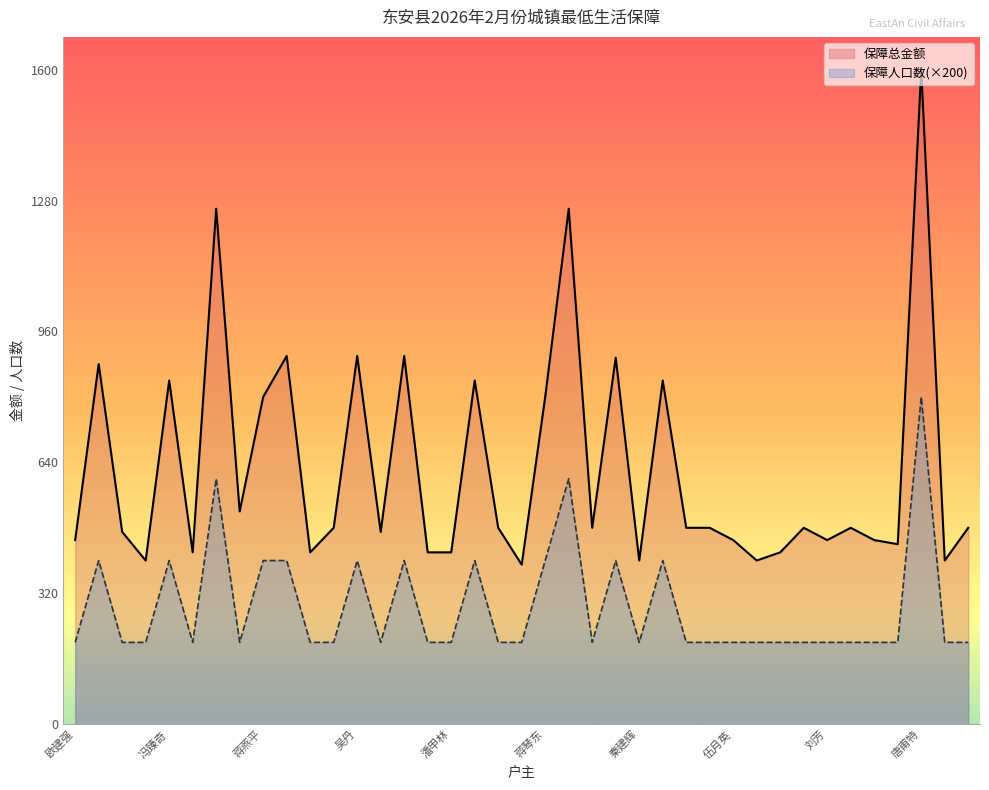

What is the total value across all series at 蒋小明?

600